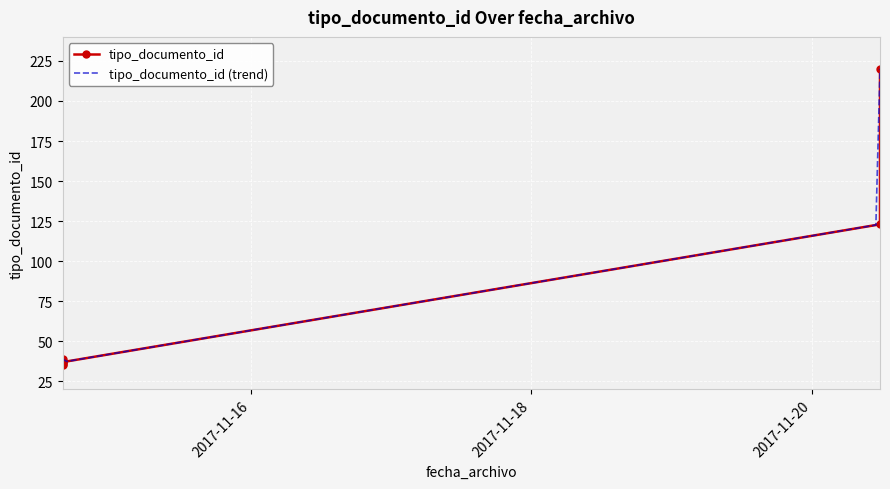

How many values exceed 38?

3